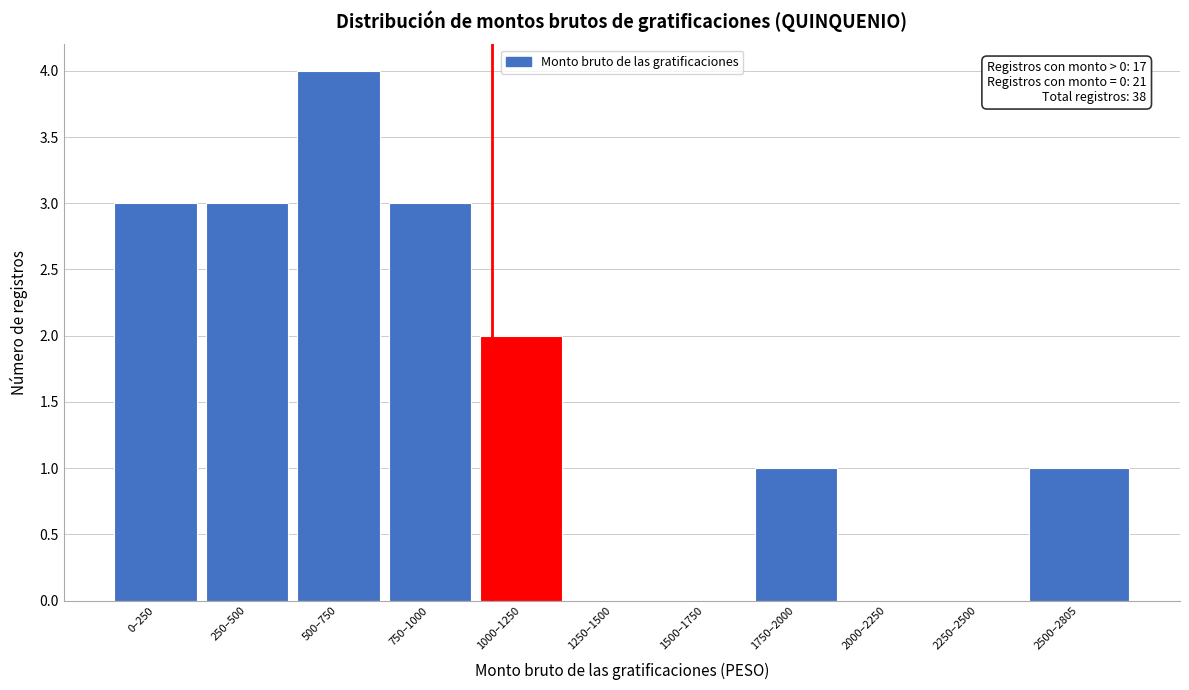

Reading left to right, extract all data points from this chart.

0–250=3	250–500=3	500–750=4	750–1000=3	1000–1250=2	1250–1500=0	1500–1750=0	1750–2000=1	2000–2250=0	2250–2500=0	2500–2805=1